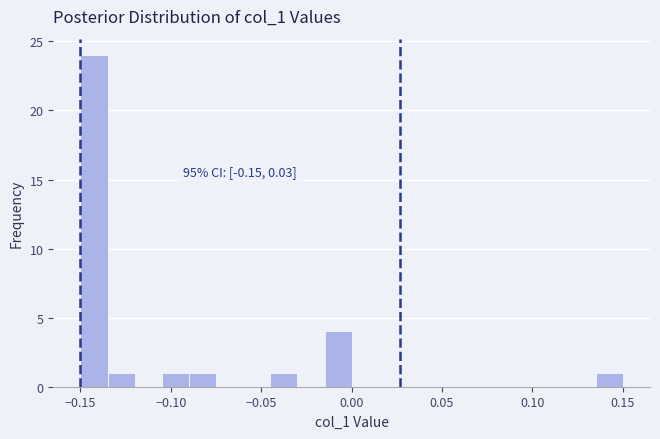

Around what value on the x-axis is the tallest bar? Give the approximate position of its centre, as read against the axis.

-0.140